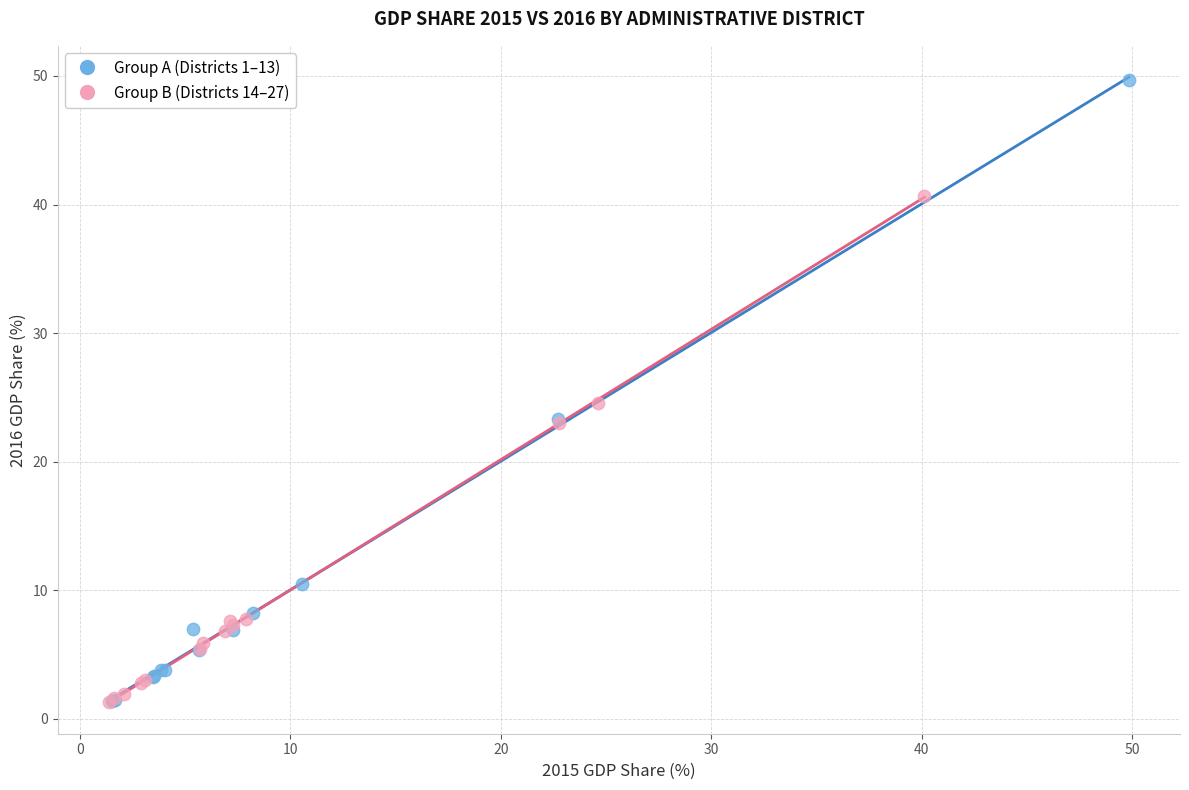

Which series reaches the maximum Y coordinate?

Group A (Districts 1–13)